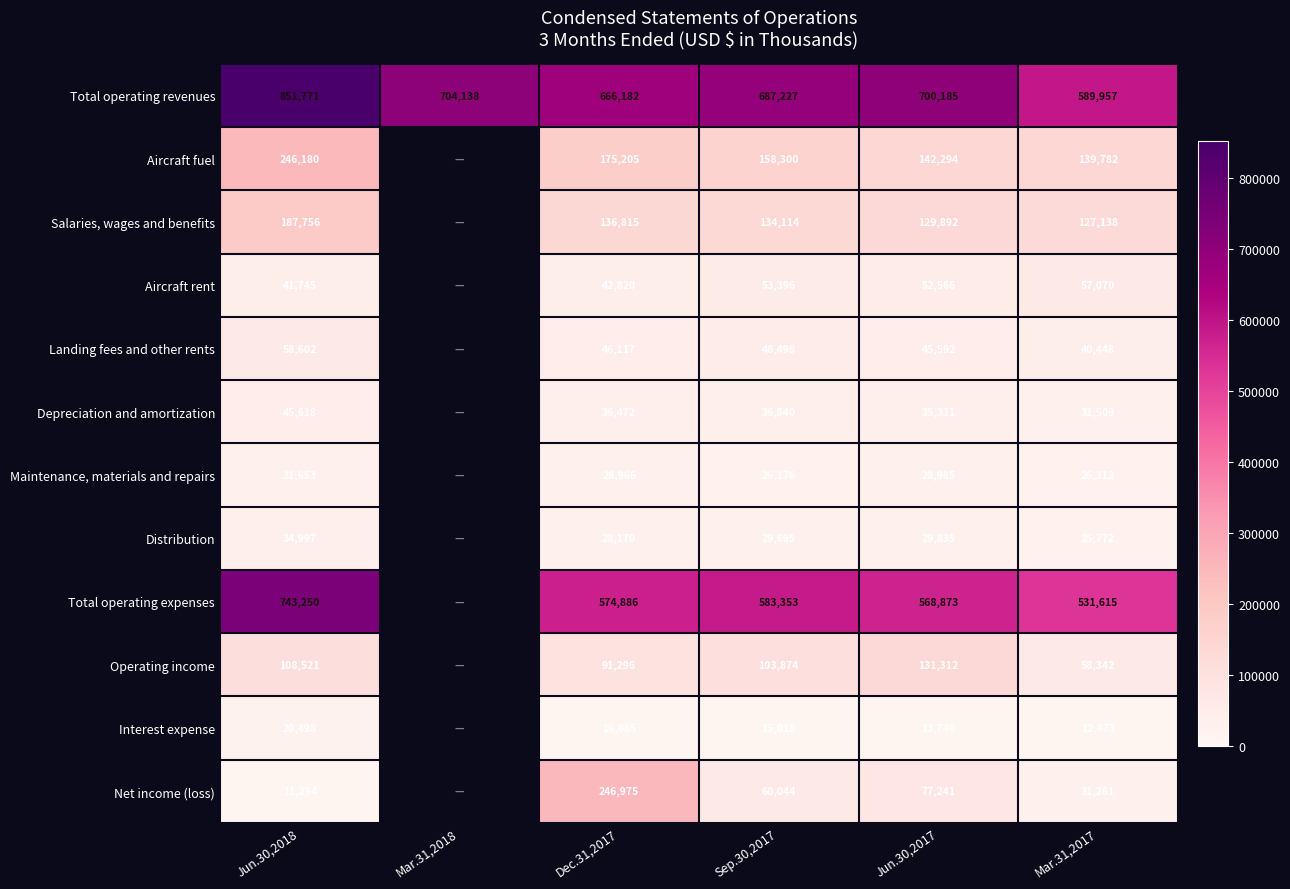

The Operating income series shows 103874 at Sep.30,2017. True or false?

True